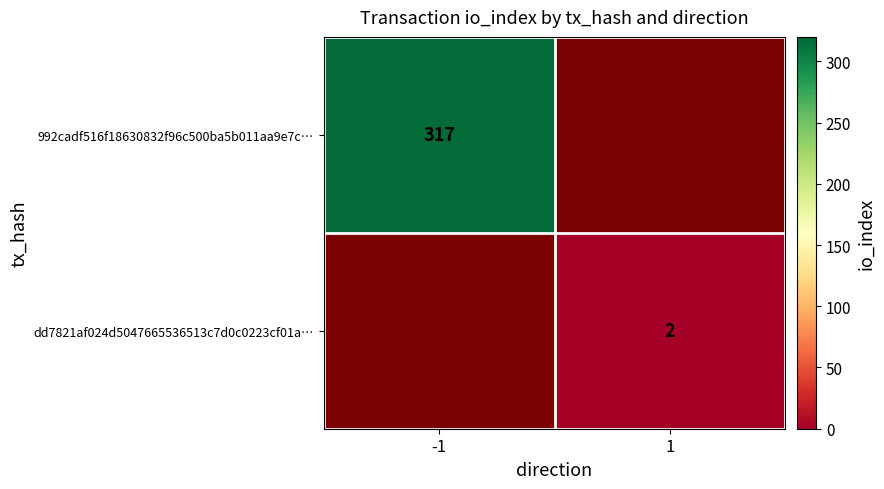

The value of dd7821af024d5047665536513c7d0c0223cf01a… at 1 is 0.6. True or false?

False